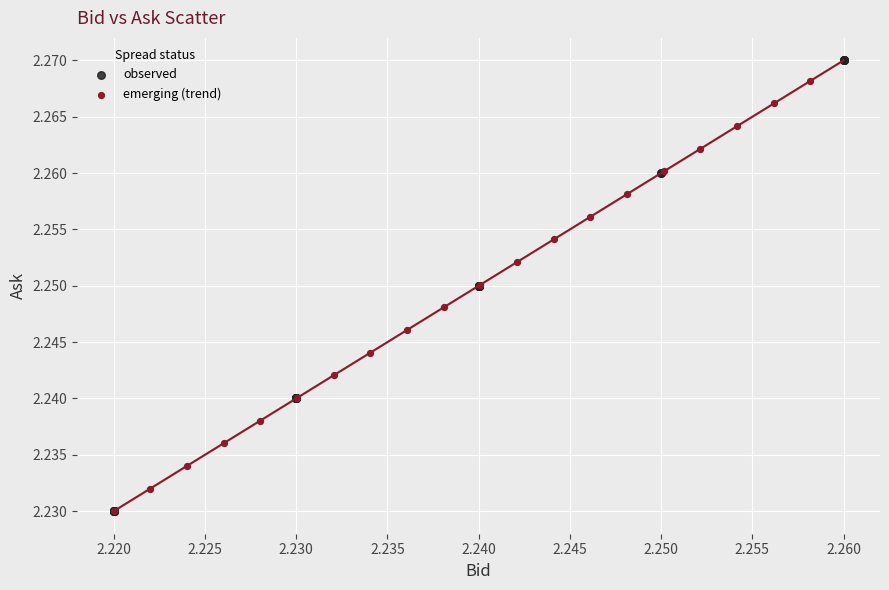

Which series reaches the maximum Y coordinate?

observed